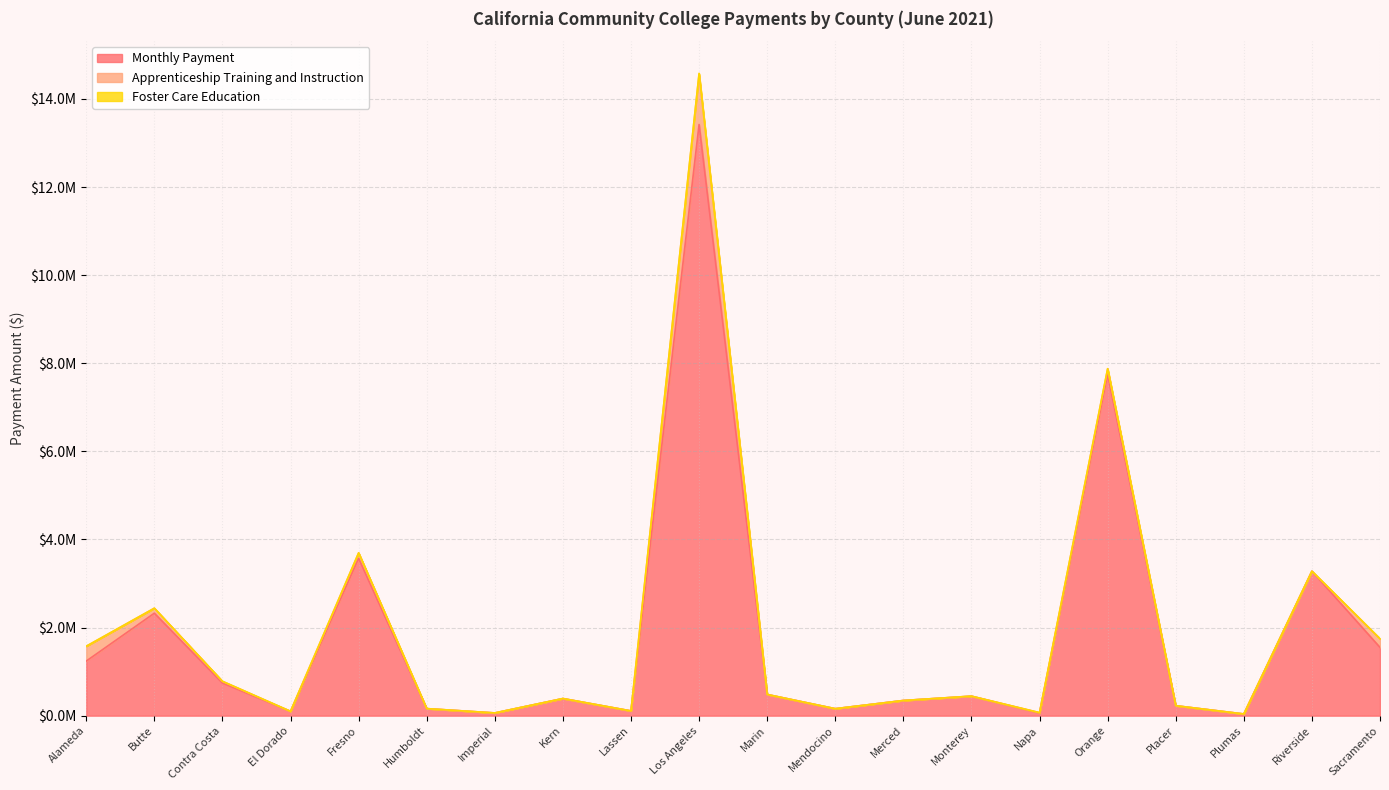

Reading left to right, list all the values displayed in this chart.

Monthly Payment: 1238744	2325871	739900	98056	3570808	159244	61516	388161	107407	13418939	481043	158092	344146	442314	59879	7744258	225530	38350	3279752	1548952
Apprenticeship Training and Instruction: 336649	113453	40353	0	124013	0	0	0	0	1144618	0	0	0	0	8758	131207	0	0	0	196158
Foster Care Education: 1009	0	0	810	693	1311	515	1161	399	17388	387	0	0	1363	0	1278	804	0	146	1917